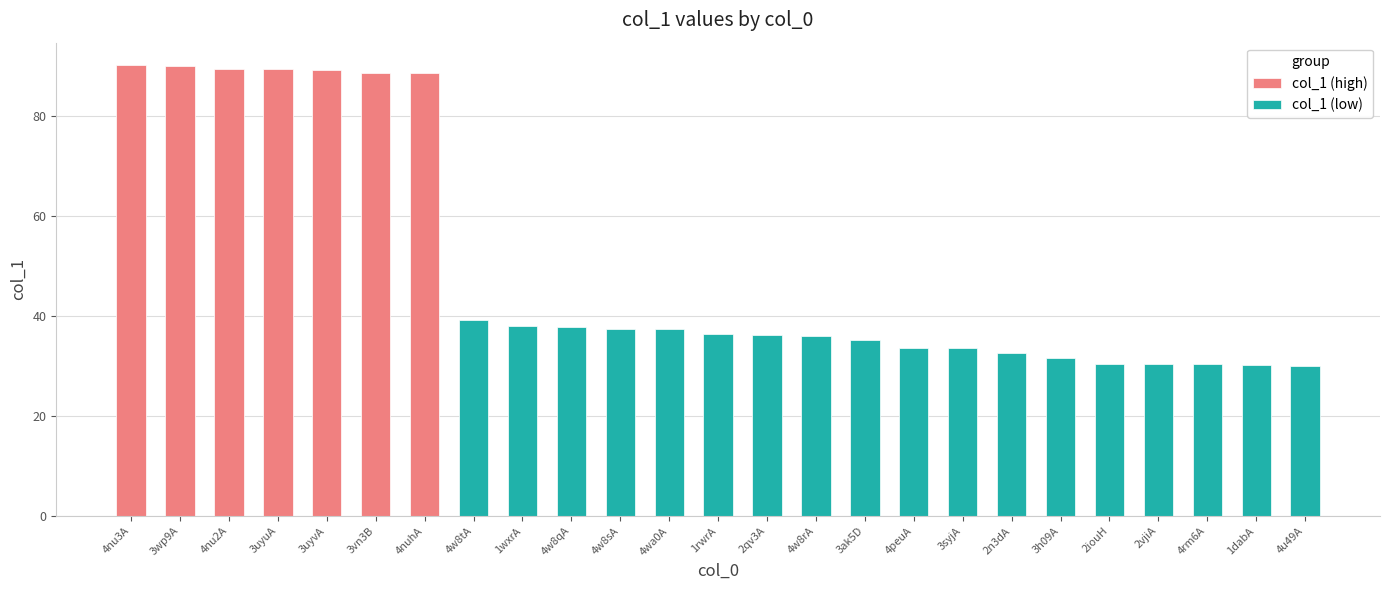

Where is the data nearest to the value 60?

4w8tA